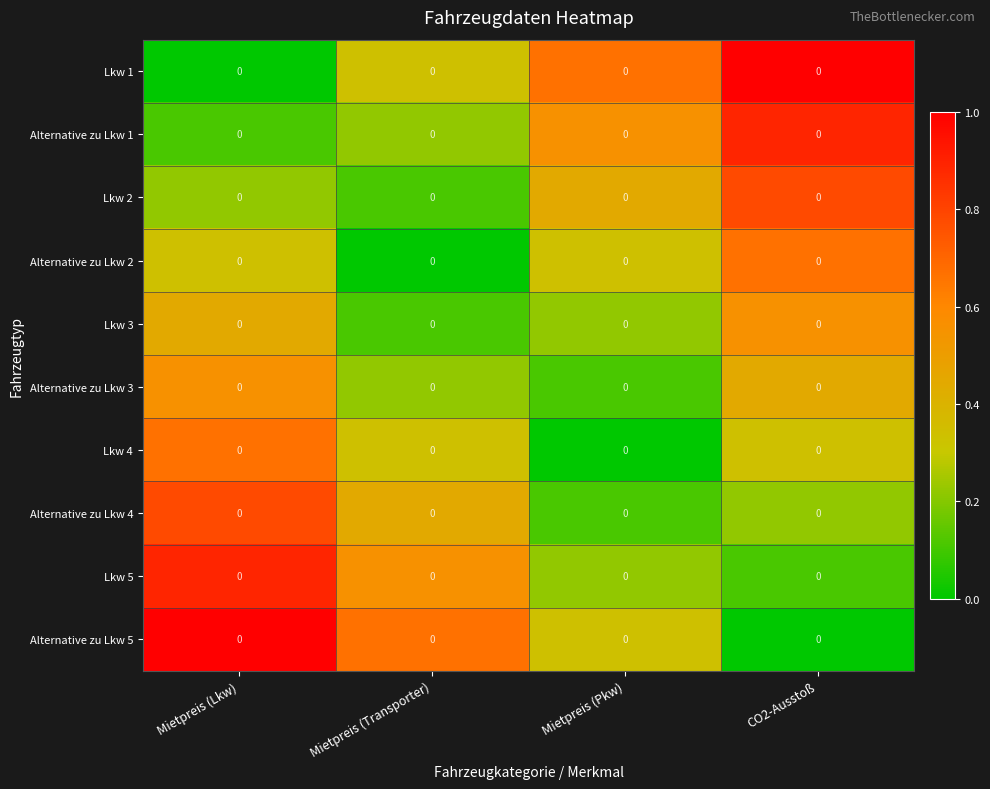

Reading left to right, extract all data points from this chart.

Lkw 1: Mietpreis (Lkw)=0.0	Mietpreis (Transporter)=0.0	Mietpreis (Pkw)=0.0	CO2-Ausstoß=0.0
Alternative zu Lkw 1: Mietpreis (Lkw)=0.0	Mietpreis (Transporter)=0.0	Mietpreis (Pkw)=0.0	CO2-Ausstoß=0.0
Lkw 2: Mietpreis (Lkw)=0.0	Mietpreis (Transporter)=0.0	Mietpreis (Pkw)=0.0	CO2-Ausstoß=0.0
Alternative zu Lkw 2: Mietpreis (Lkw)=0.0	Mietpreis (Transporter)=0.0	Mietpreis (Pkw)=0.0	CO2-Ausstoß=0.0
Lkw 3: Mietpreis (Lkw)=0.0	Mietpreis (Transporter)=0.0	Mietpreis (Pkw)=0.0	CO2-Ausstoß=0.0
Alternative zu Lkw 3: Mietpreis (Lkw)=0.0	Mietpreis (Transporter)=0.0	Mietpreis (Pkw)=0.0	CO2-Ausstoß=0.0
Lkw 4: Mietpreis (Lkw)=0.0	Mietpreis (Transporter)=0.0	Mietpreis (Pkw)=0.0	CO2-Ausstoß=0.0
Alternative zu Lkw 4: Mietpreis (Lkw)=0.0	Mietpreis (Transporter)=0.0	Mietpreis (Pkw)=0.0	CO2-Ausstoß=0.0
Lkw 5: Mietpreis (Lkw)=0.0	Mietpreis (Transporter)=0.0	Mietpreis (Pkw)=0.0	CO2-Ausstoß=0.0
Alternative zu Lkw 5: Mietpreis (Lkw)=0.0	Mietpreis (Transporter)=0.0	Mietpreis (Pkw)=0.0	CO2-Ausstoß=0.0